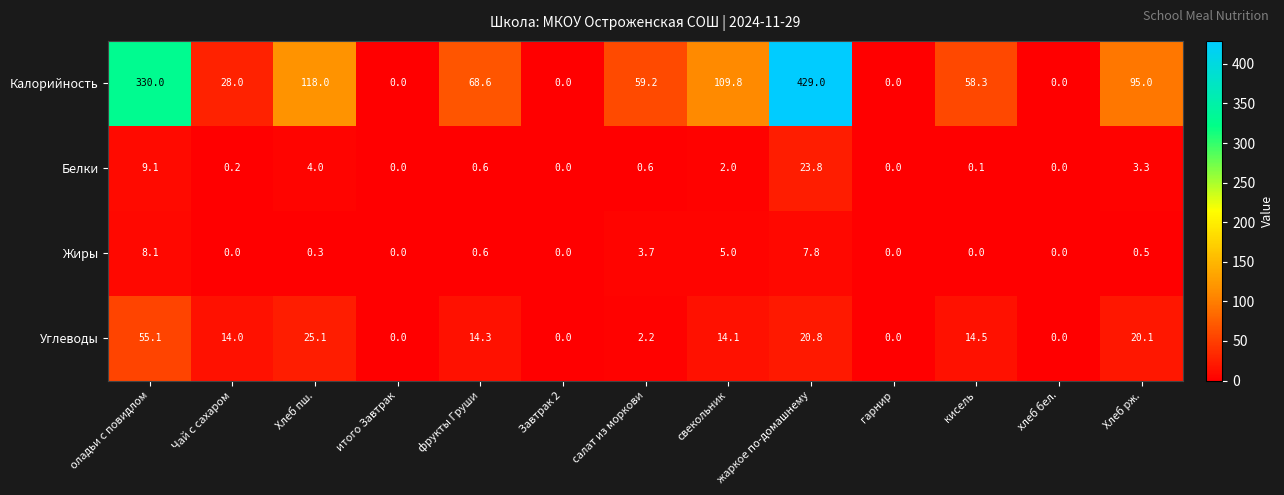

Which series has the largest total across all categories?

Калорийность